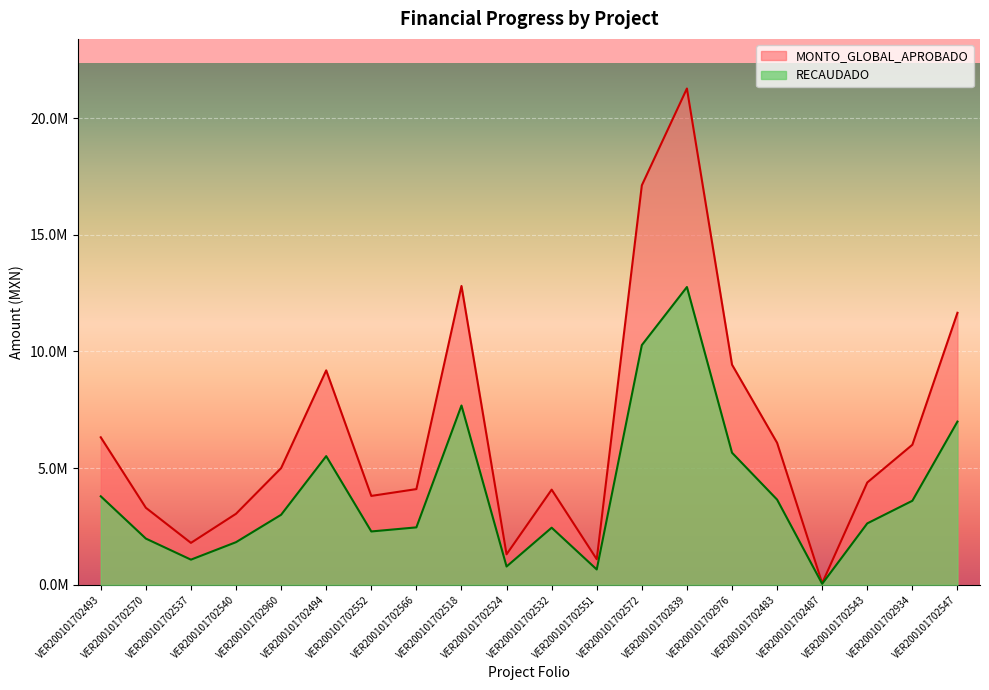

True or false: MONTO_GLOBAL_APROBADO and RECAUDADO cross at least once.

False